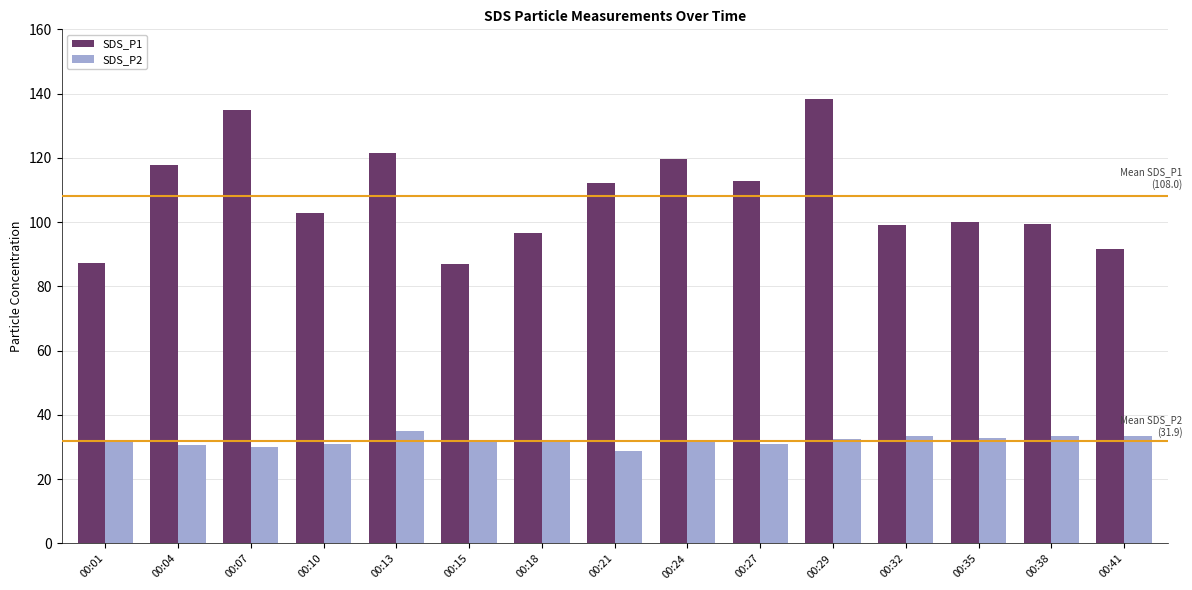

Between 00:27 and 00:38, which series saw the biggest shift?

SDS_P1